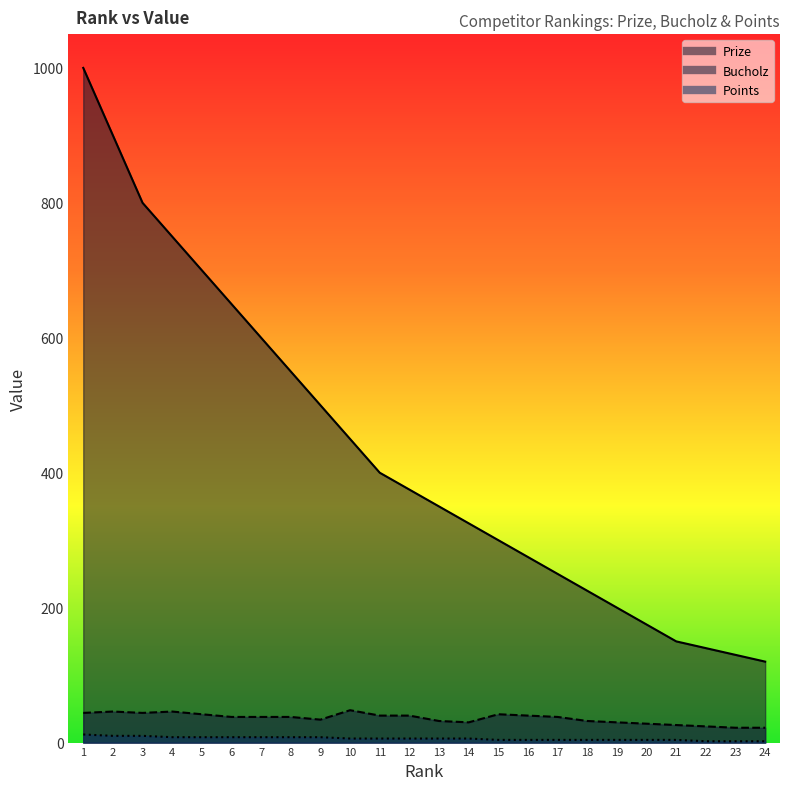

The Bucholz series shows 29 at 2. True or false?

False